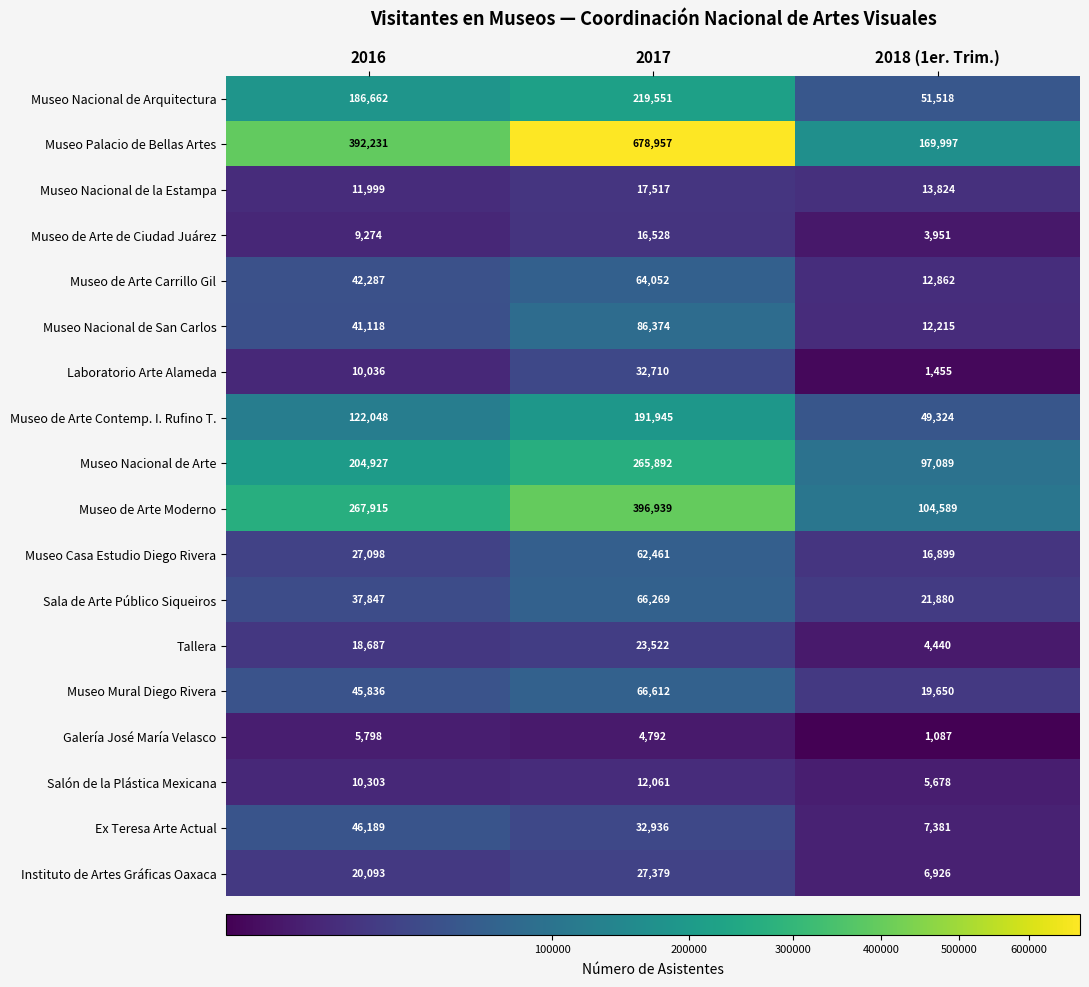

Read the Museo de Arte Contemp. I. Rufino T. value at 2016, to the nearest 10.

122050